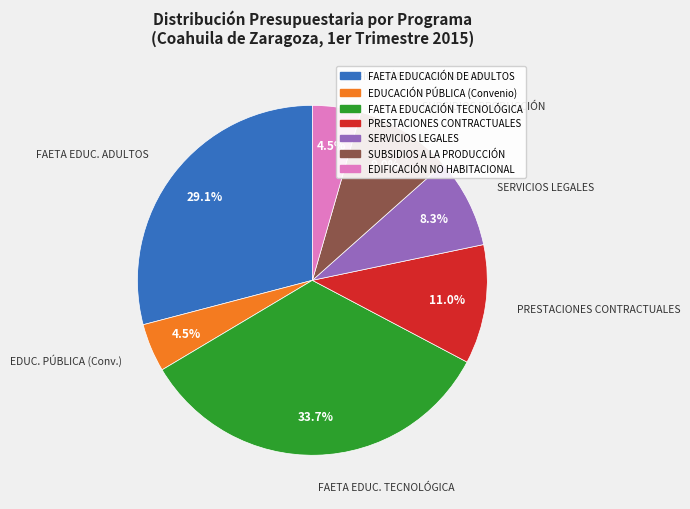

Is there a majority slice in this chart?

No